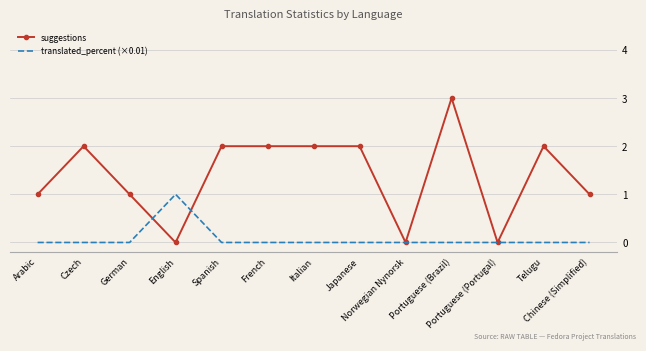

Reading left to right, transcribe all the data shown in this chart.

suggestions: Arabic=1	Czech=2	German=1	English=0	Spanish=2	French=2	Italian=2	Japanese=2	Norwegian Nynorsk=0	Portuguese (Brazil)=3	Portuguese (Portugal)=0	Telugu=2	Chinese (Simplified)=1
translated_percent (×0.01): Arabic=0	Czech=0	German=0	English=1	Spanish=0	French=0	Italian=0	Japanese=0	Norwegian Nynorsk=0	Portuguese (Brazil)=0	Portuguese (Portugal)=0	Telugu=0	Chinese (Simplified)=0